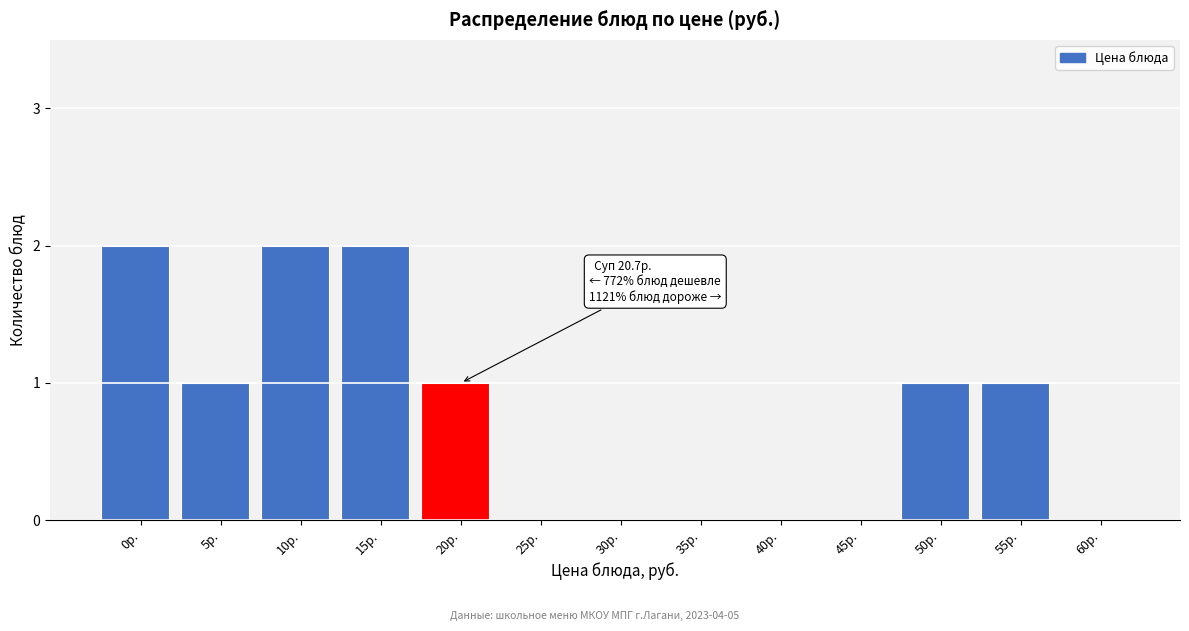

Reading left to right, list all the values displayed in this chart.

0р.=2	5р.=1	10р.=2	15р.=2	20р.=1	25р.=0	30р.=0	35р.=0	40р.=0	45р.=0	50р.=1	55р.=1	60р.=0